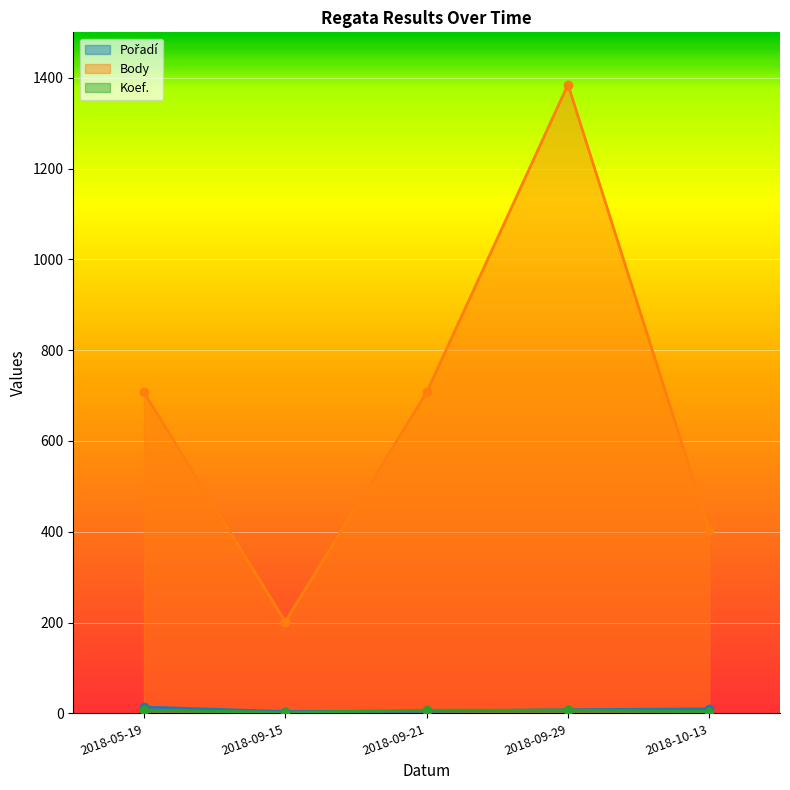

How many series are shown in this chart?

3